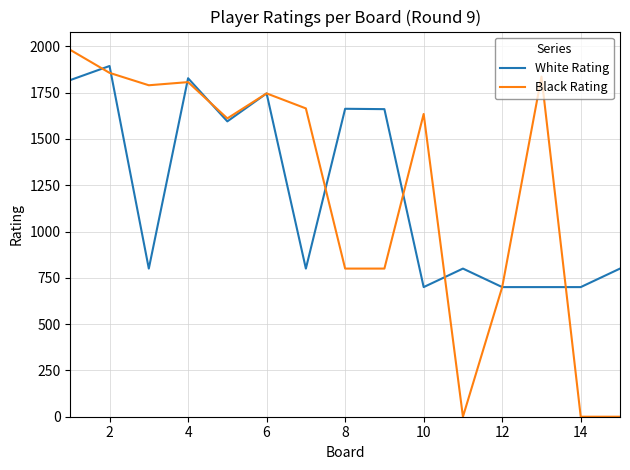

List the series in order of their peak value, lowest first.

White Rating, Black Rating